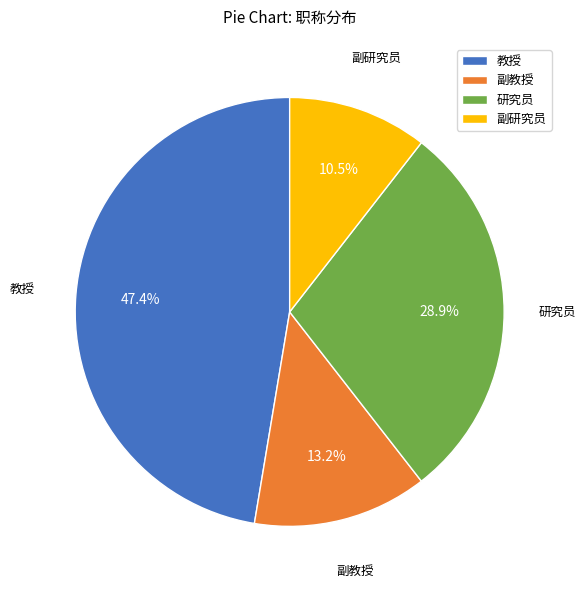

To the nearest percent, what is the difference between the 研究员 and 副研究员 slice percentages?

18%